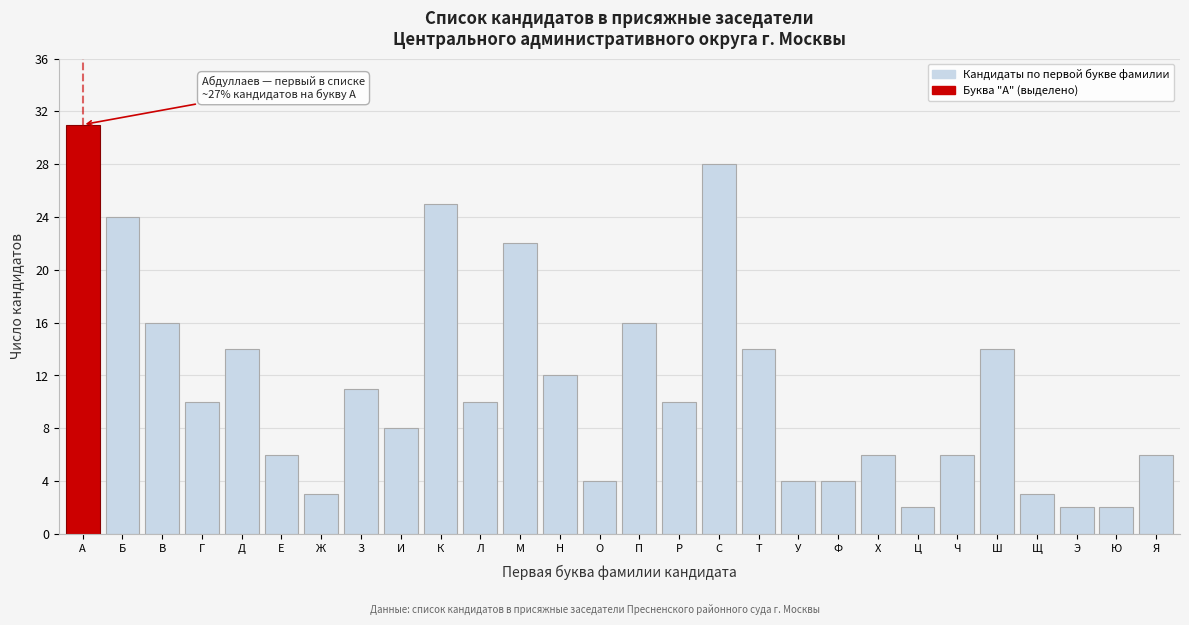

Reading left to right, transcribe all the data shown in this chart.

31	24	16	10	14	6	3	11	8	25	10	22	12	4	16	10	28	14	4	4	6	2	6	14	3	2	2	6